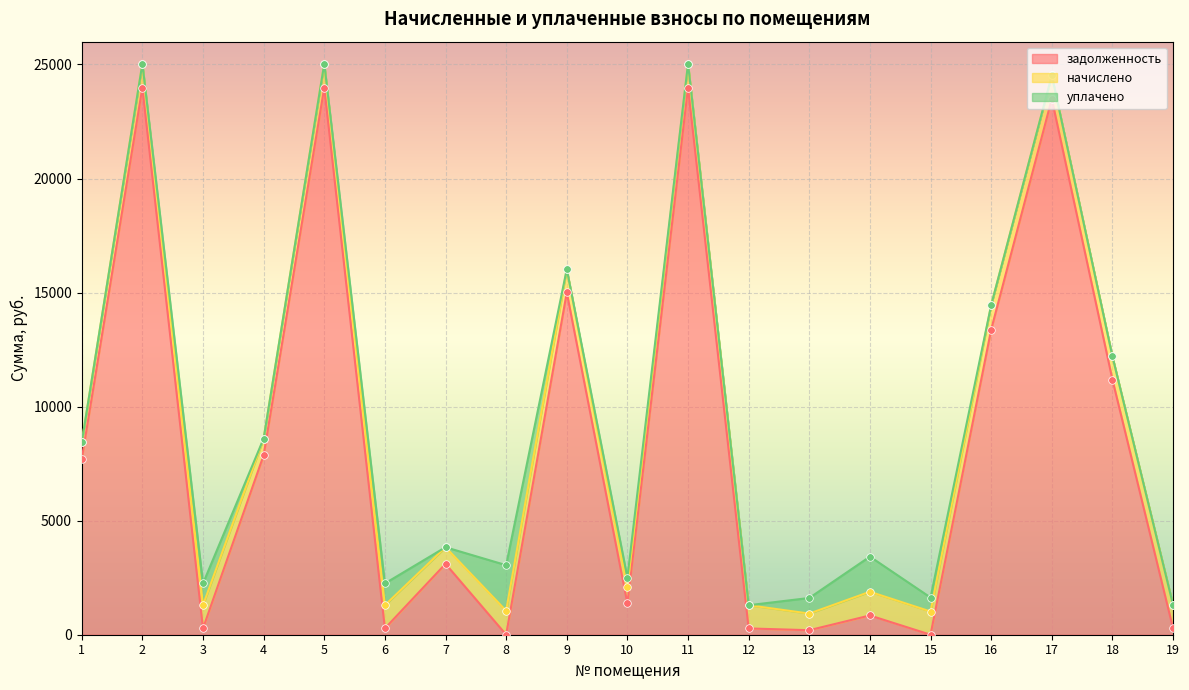

At which category is the sum across all series the highest?

2